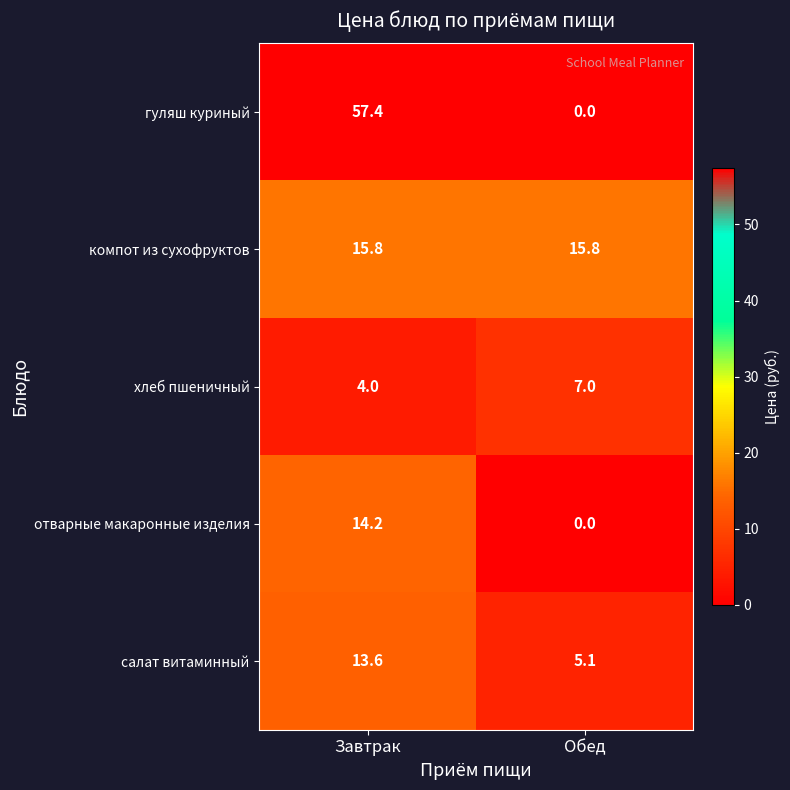

What is the spread (max minus min) of values at Обед?

15.8